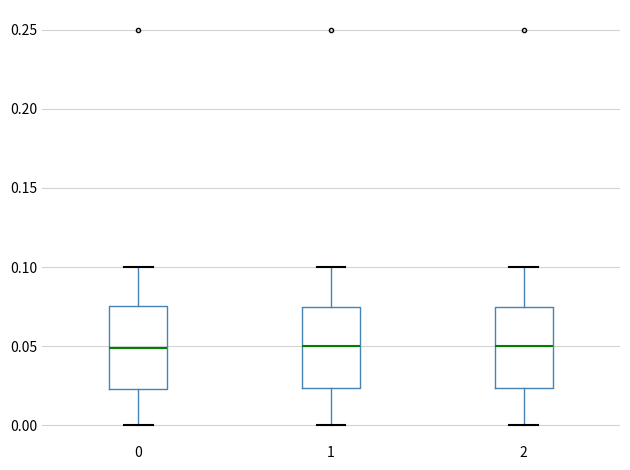

Where does the lower whisker of the box at x = 2 end on the y-axis? The values are not printed on the chart, so give them approximately, as read against the axis.

0.000